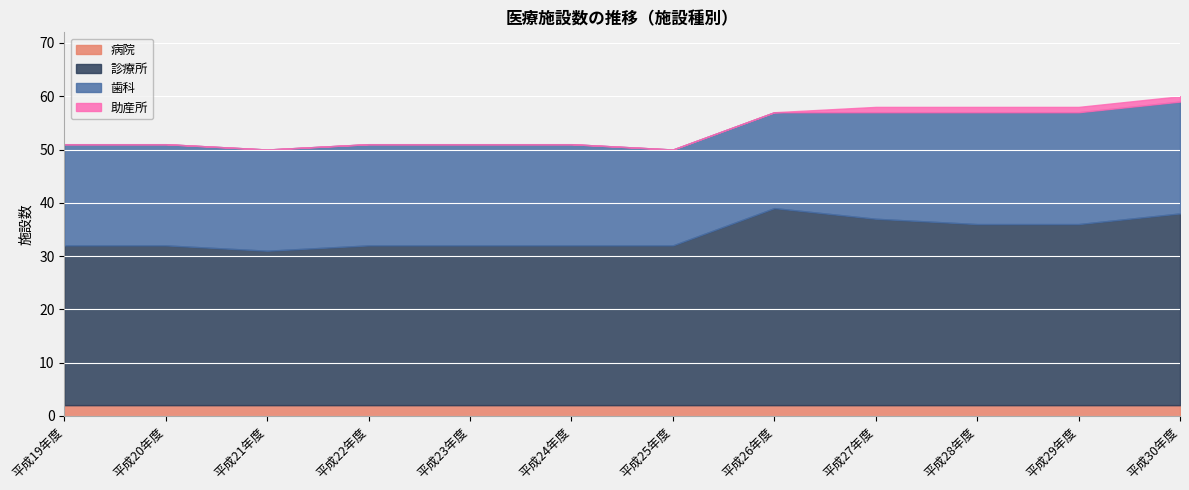

The 病院 series shows 1 at 平成30年度. True or false?

False